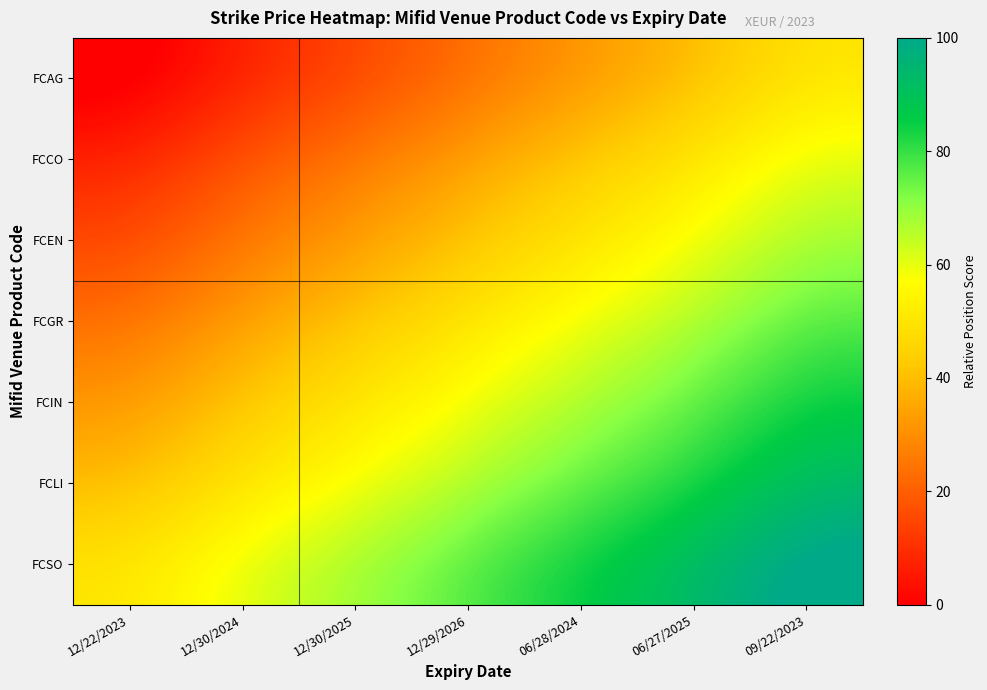

Count the number of categories in the chart.

7